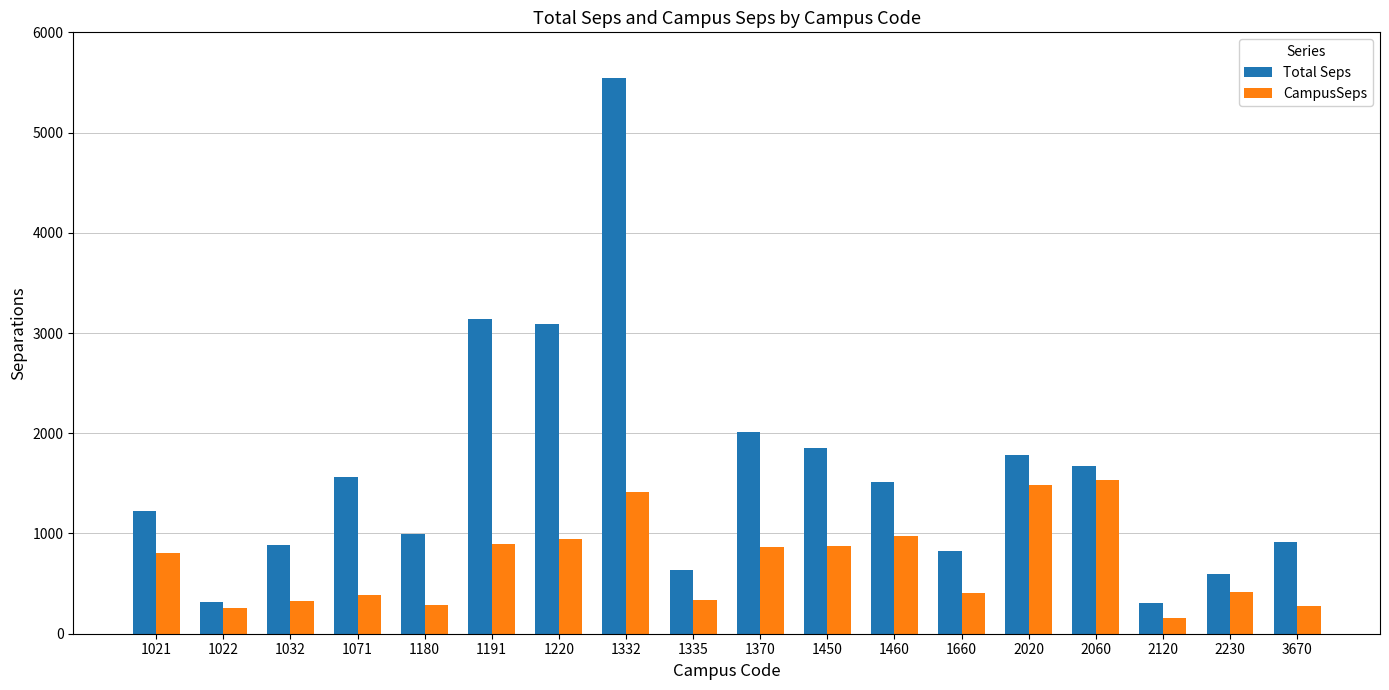

At which category is the sum across all series the highest?

1332